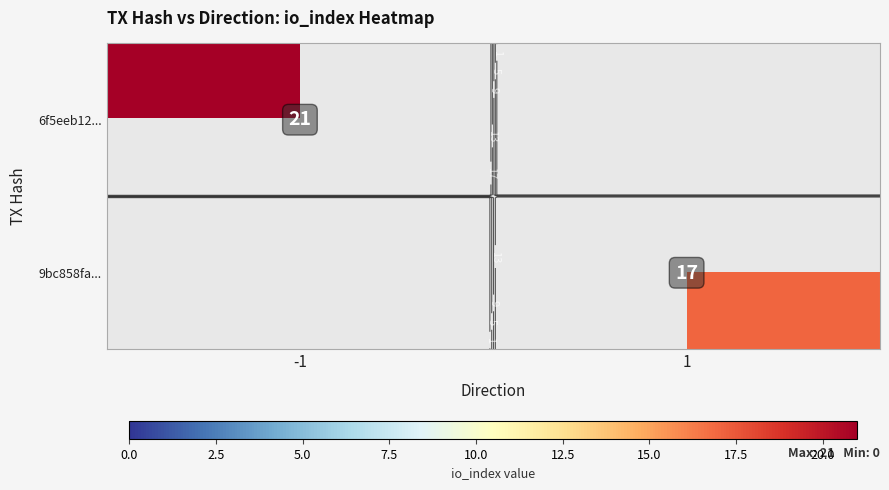

Count the number of categories in the chart.

2